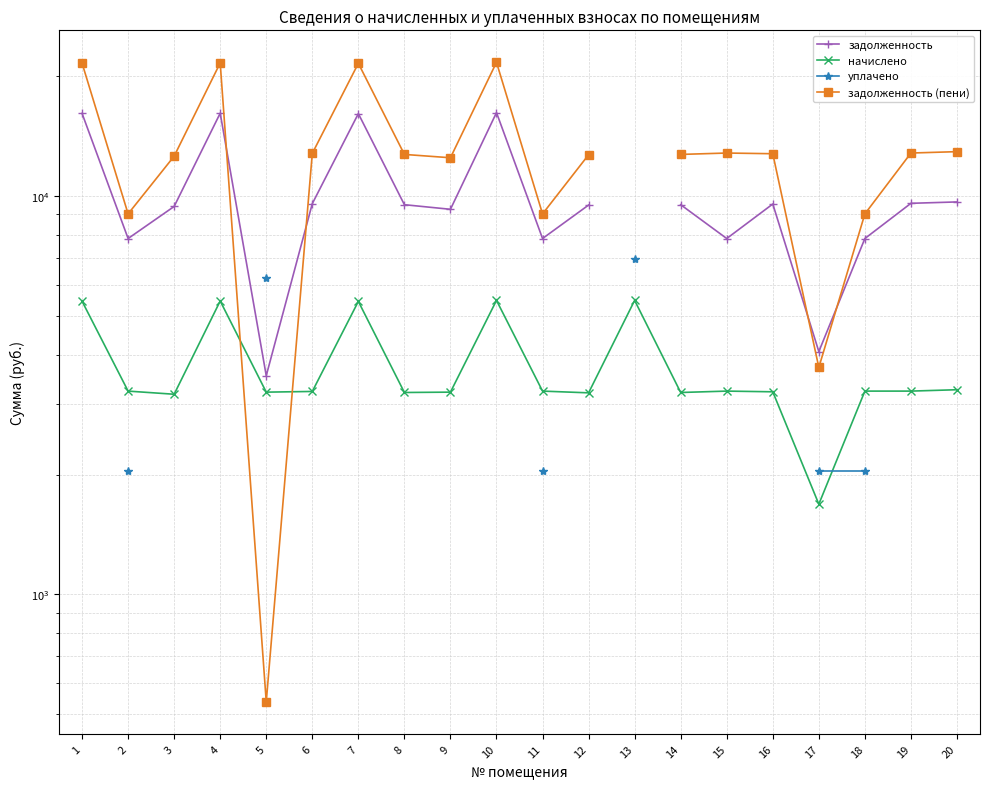

In задолженность, how many points are higher than both neighbors (excluding endpoints)?

4